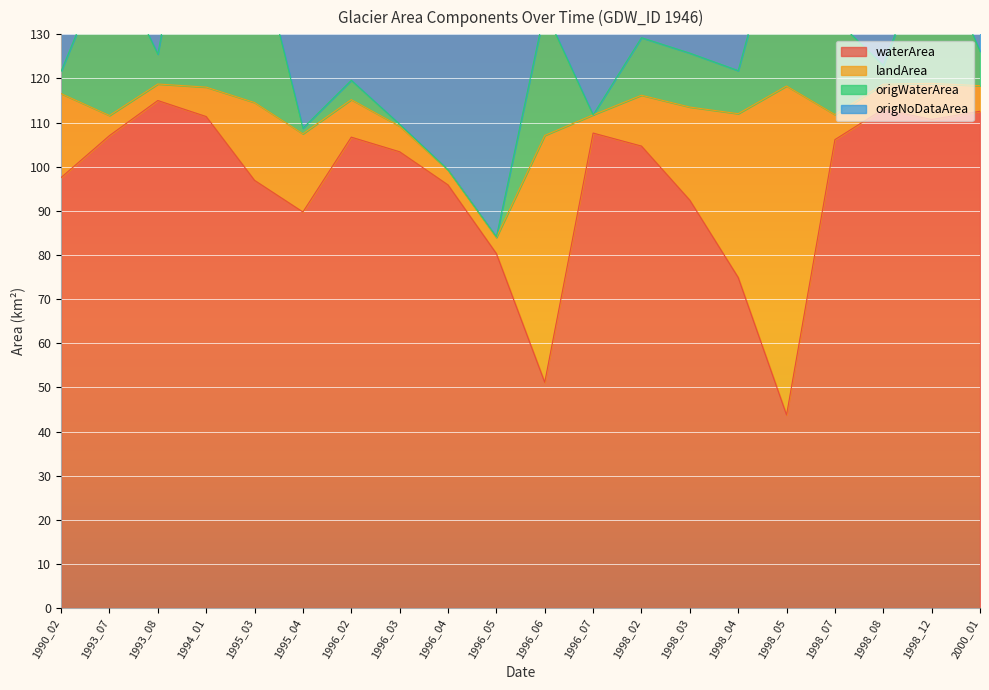

Where does the origWaterArea series first go above 9?

1993_07